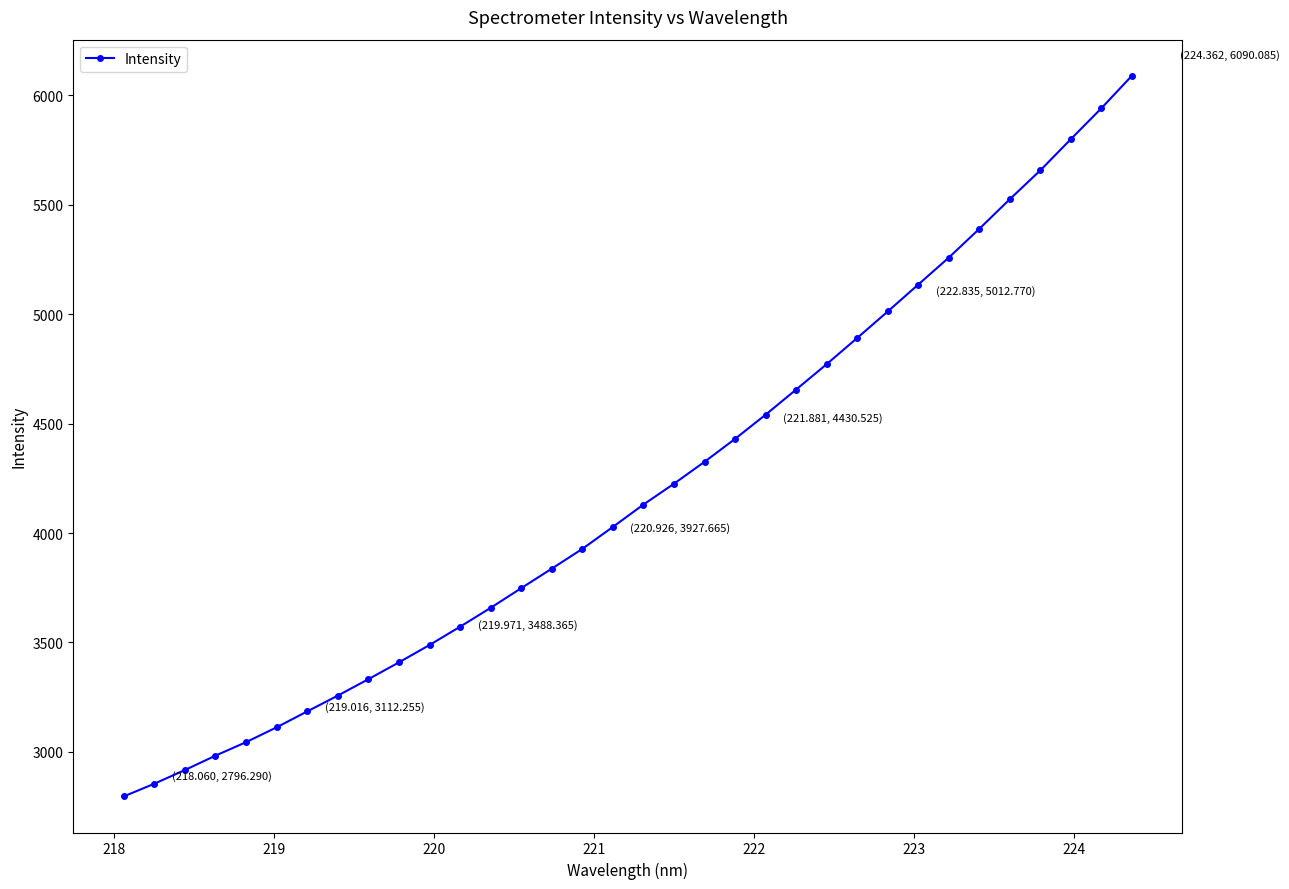

What is the greatest value displayed?

6090.1